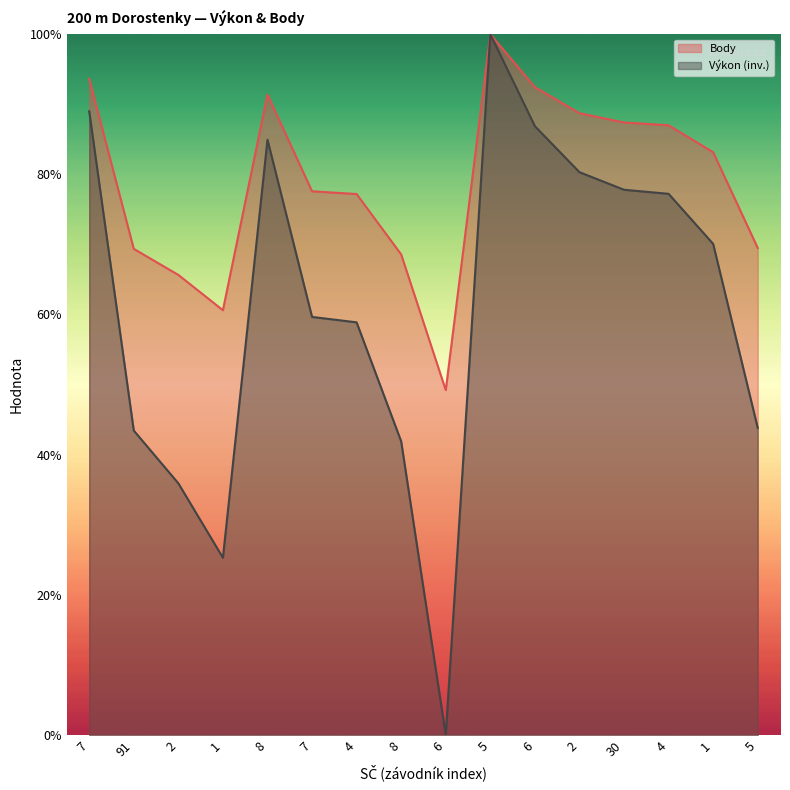

True or false: Body has more than 2 points higher than both neighbors.

False